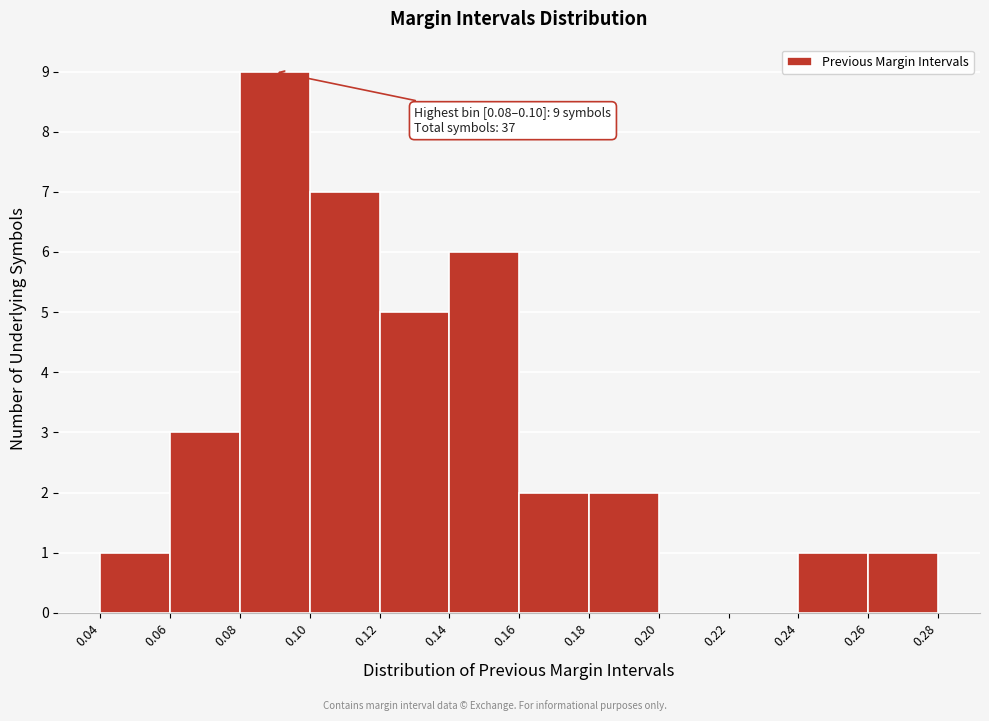

Which range on the x-axis has the tallest bar?

0.08 to 0.10